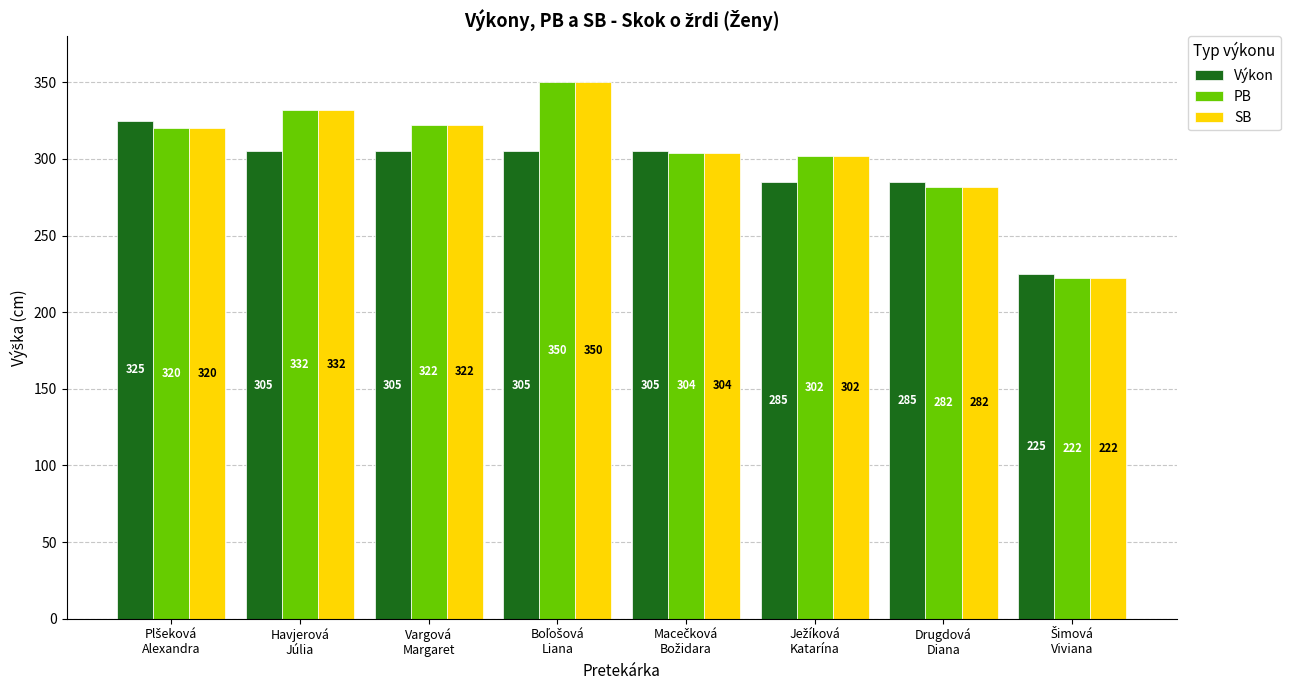

What is the smallest value displayed?

222